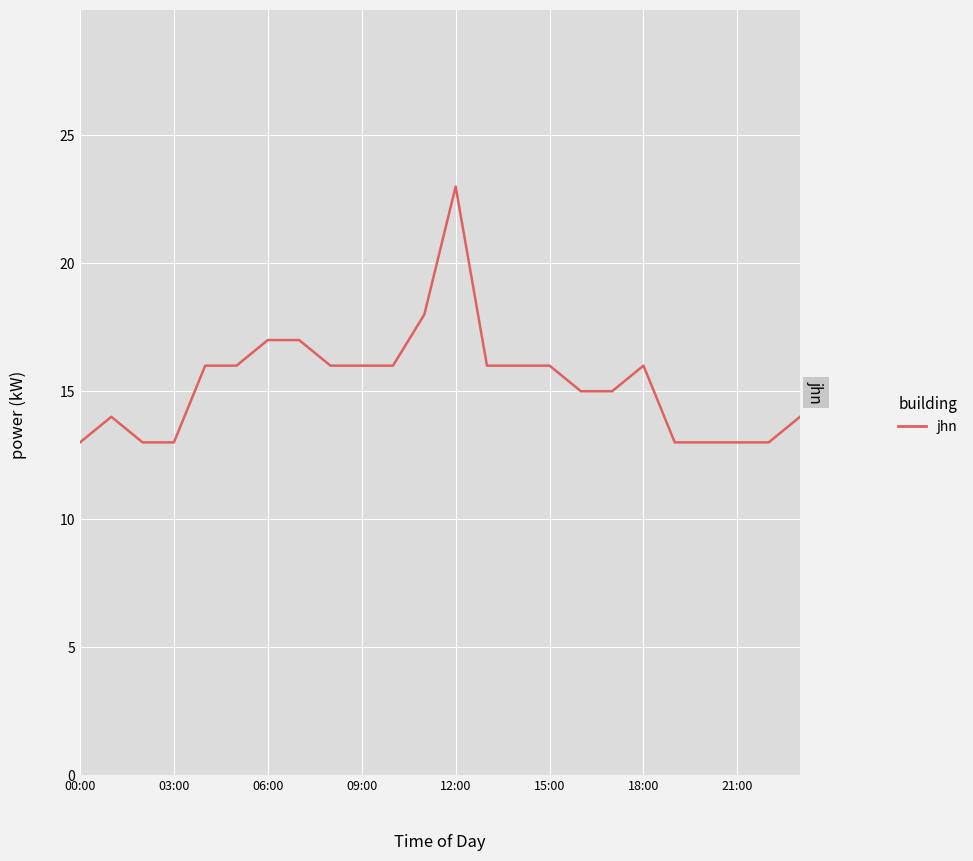

What is the difference between the maximum and minimum values?

10